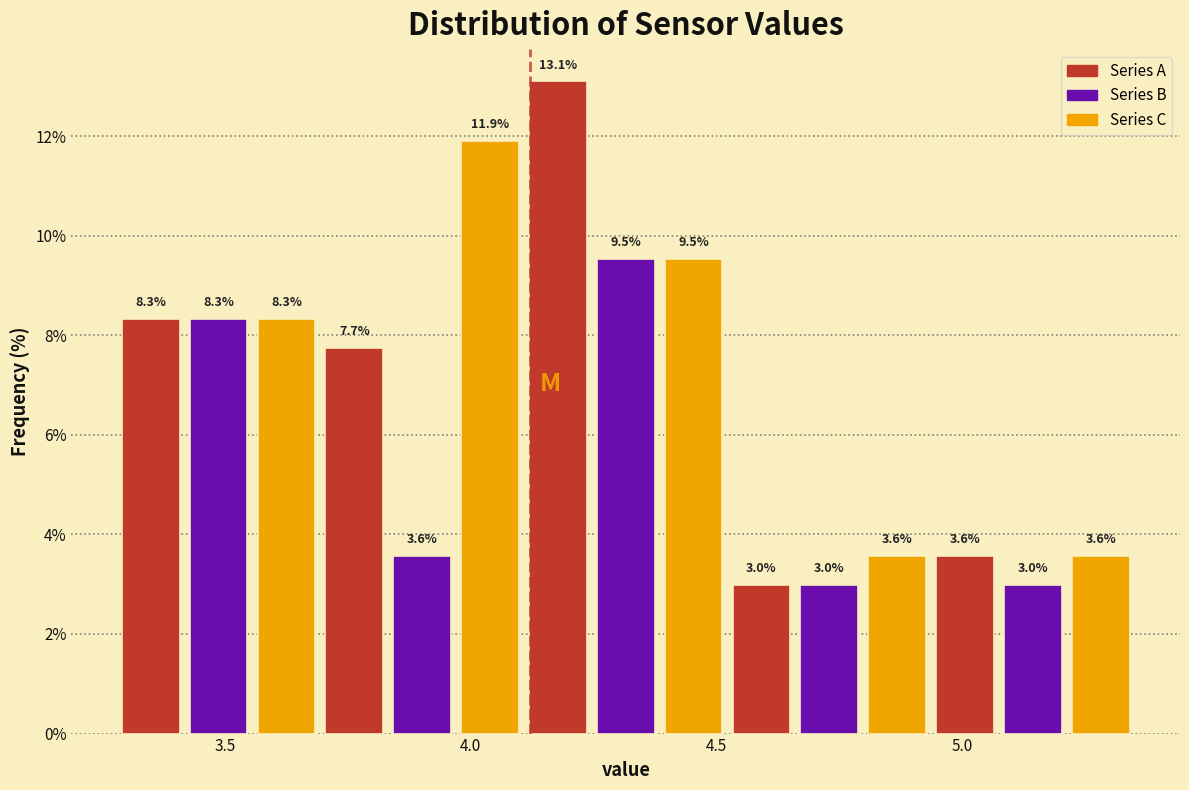

Around what value on the x-axis is the tallest bar? Give the approximate position of its centre, as read against the axis.

4.20